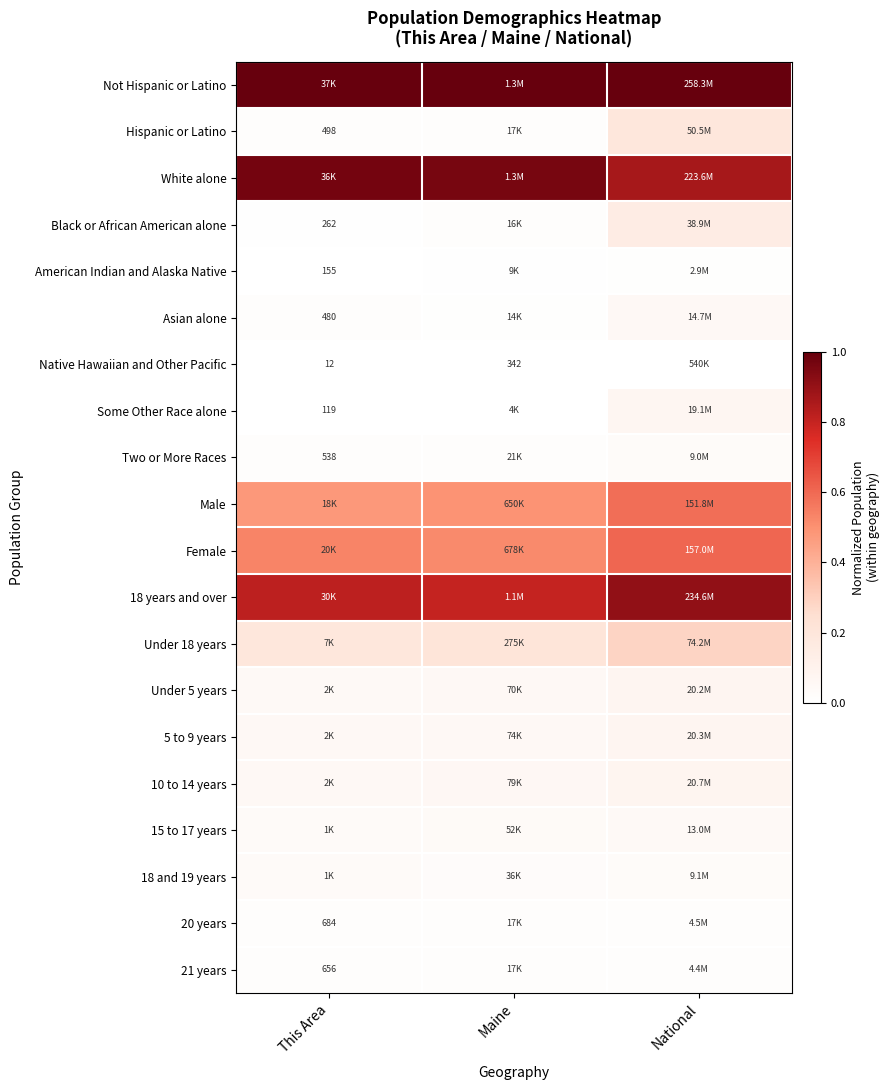

At which category is the sum across all series the highest?

National